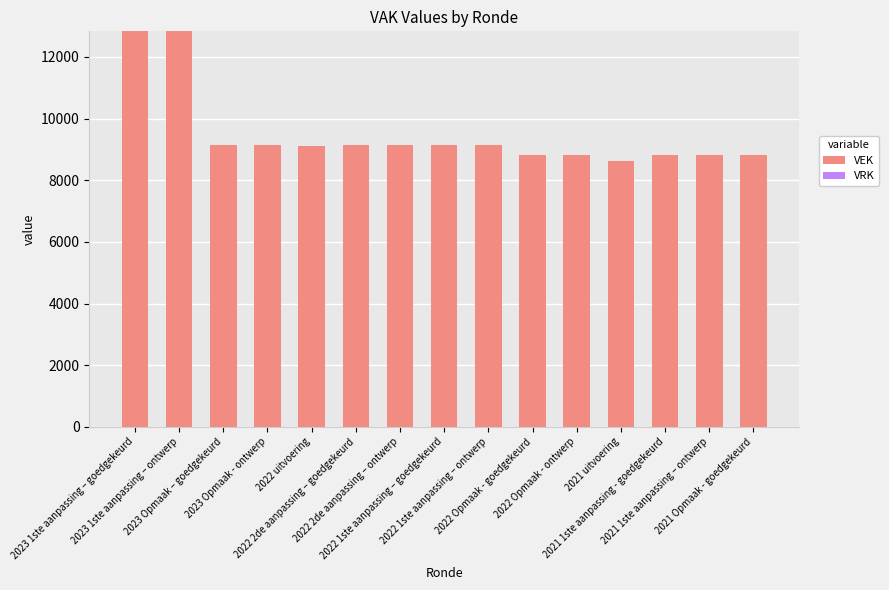

What is the difference between the second highest and minimum values?

4216